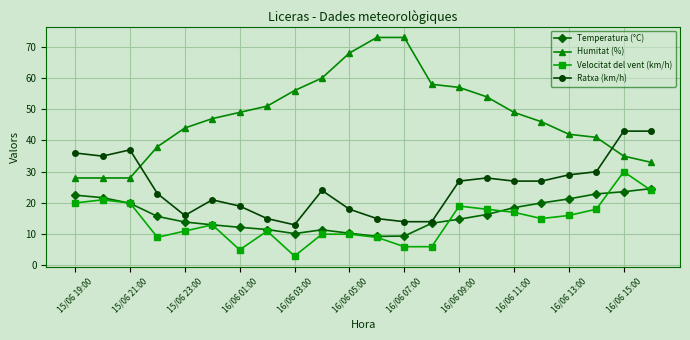

Which series has the largest total across all categories?

Humitat (%)